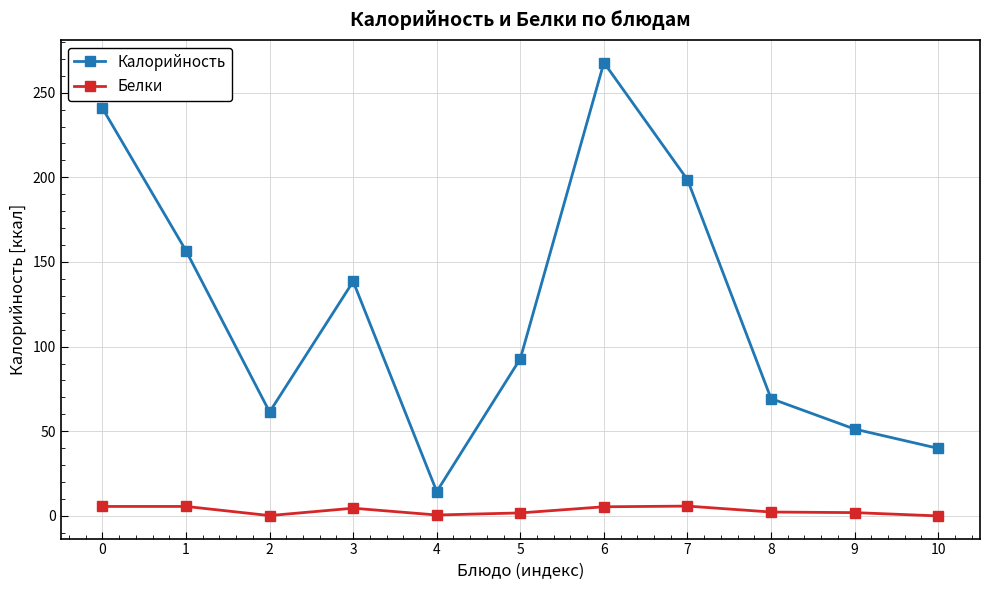

The value of Калорийность at 0 is 383.1. True or false?

False